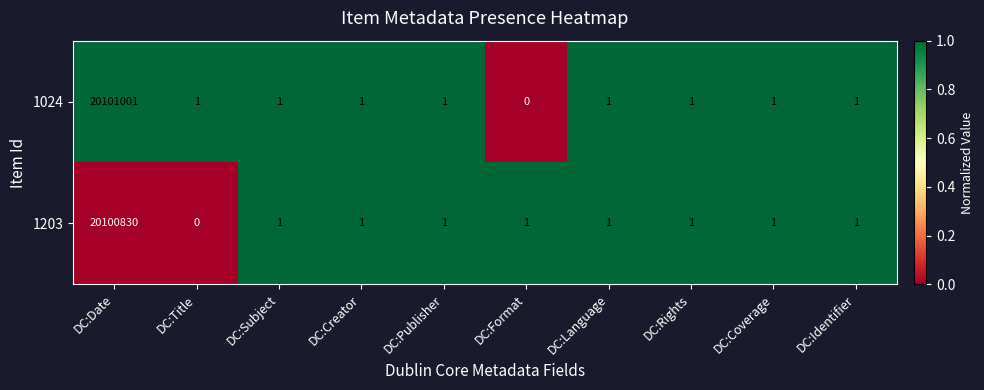

Which series has the largest total across all categories?

1024